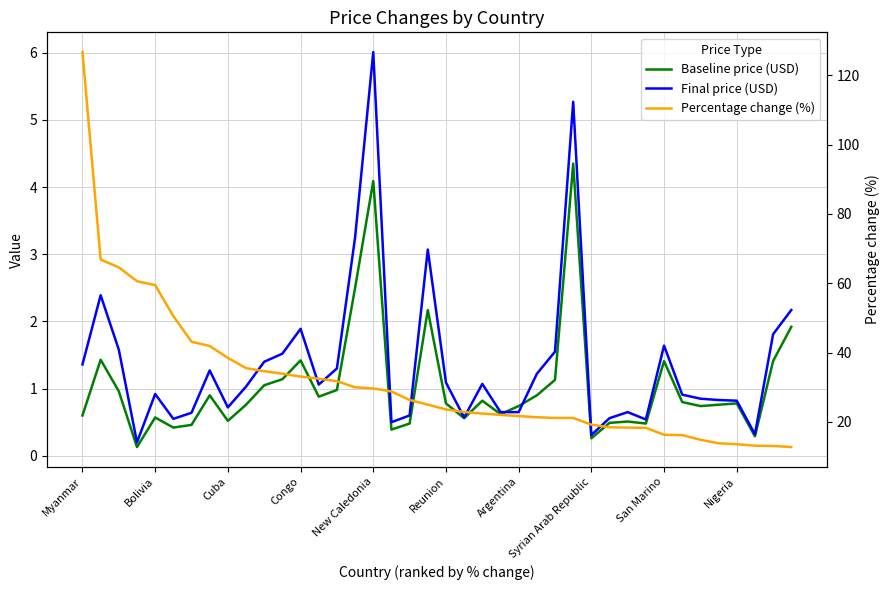

What are all the series names shown in the legend?

Baseline price (USD), Final price (USD), Percentage change (%)